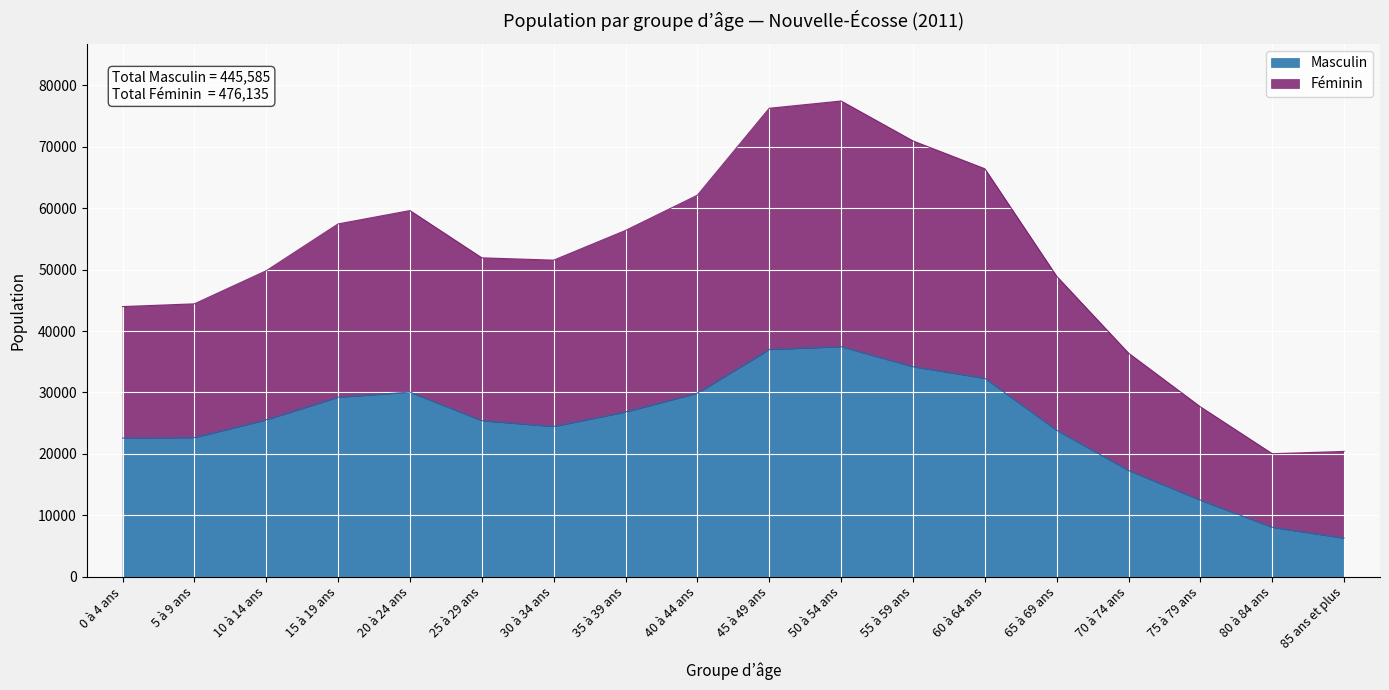

The value of Masculin at 55 à 59 ans is 34200. True or false?

True